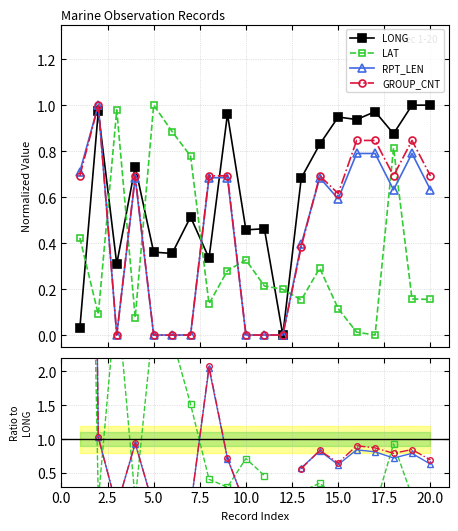

What are all the series names shown in the legend?

LONG, LAT, RPT_LEN, GROUP_CNT